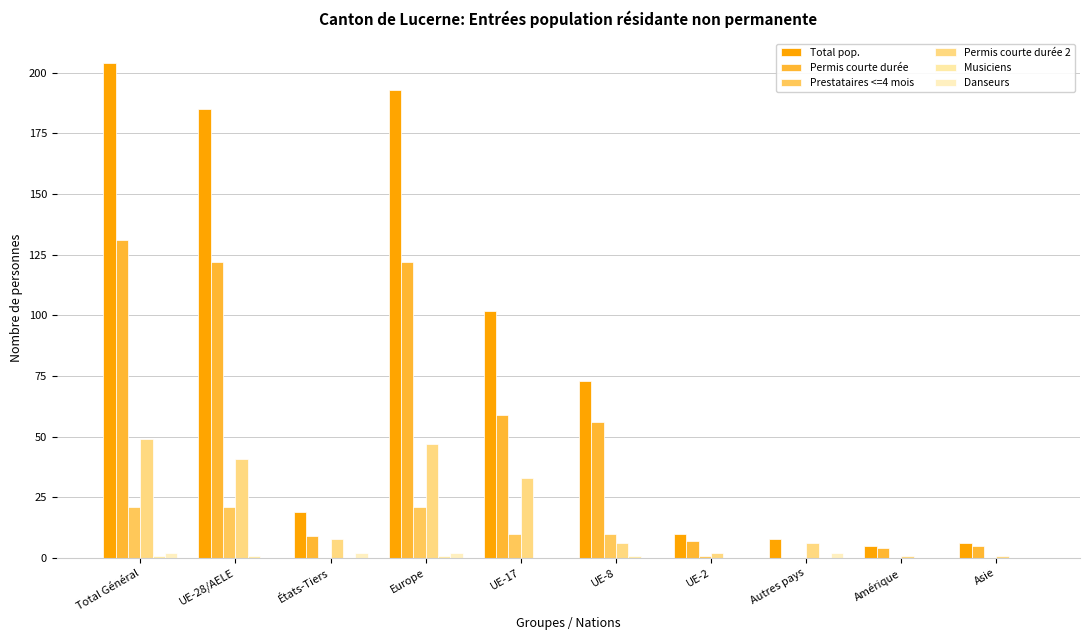

At which category is the sum across all series the highest?

Total Général